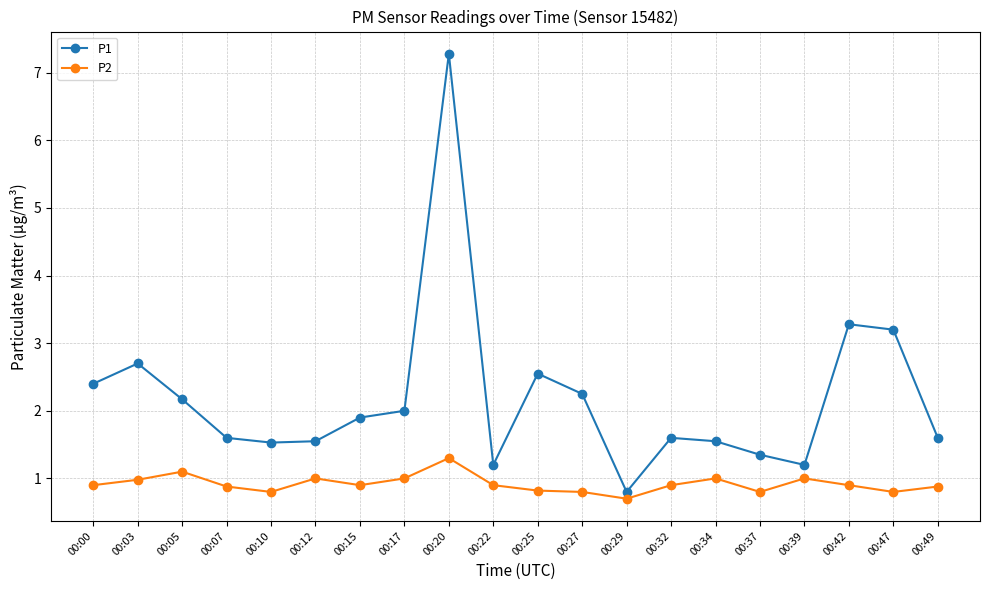

What are all the series names shown in the legend?

P1, P2